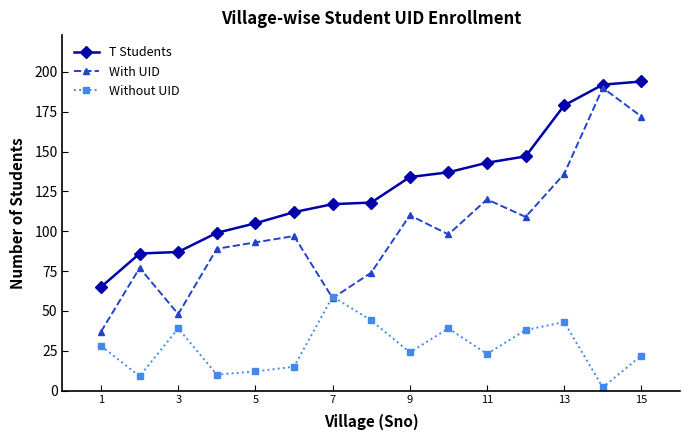

What is the difference between the second highest and minimum values in the T Students series?

127